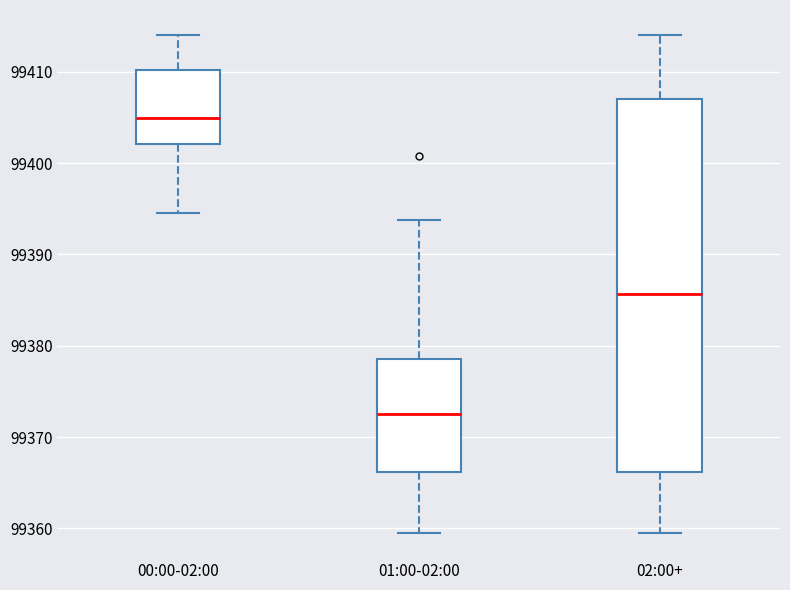

Reading left to right, transcribe this box plot: for each box, give where its median line is, the range the box spans, and where its two whiskers end, as read against the y-axis. The values are not printed on the chart, so give them approximately, as read against the axis.

00:00-02:00: median 99405, box 99402 to 99410, whiskers 99395 to 99414
01:00-02:00: median 99373, box 99366 to 99379, whiskers 99359 to 99394
02:00+: median 99386, box 99366 to 99407, whiskers 99359 to 99414